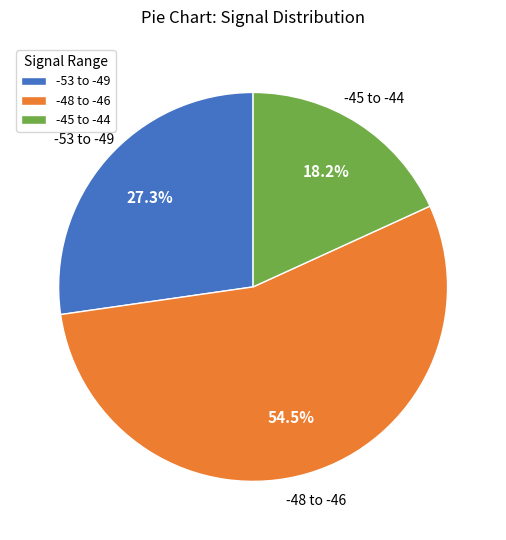

Between -53 to -49 and -45 to -44, which is larger?

-53 to -49